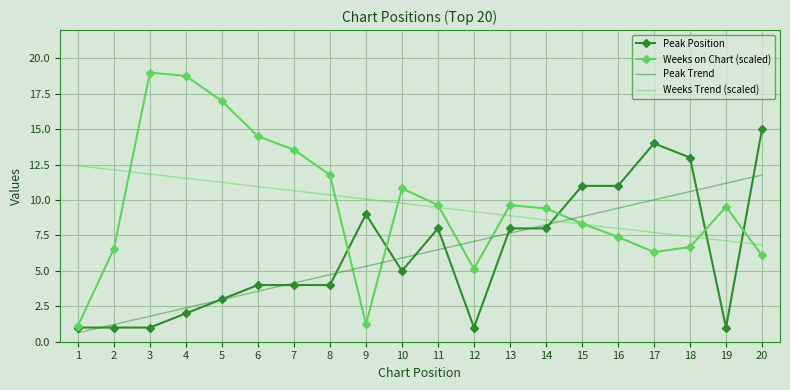

What is the lowest value of the Peak Position series?

1.0